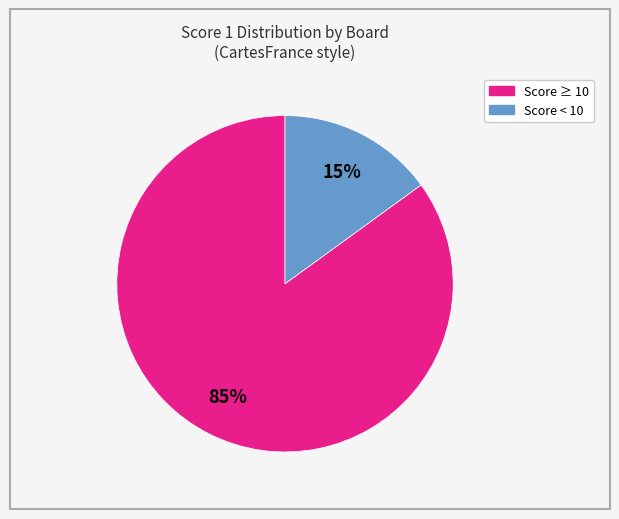

Does any single category account for the majority?

Yes